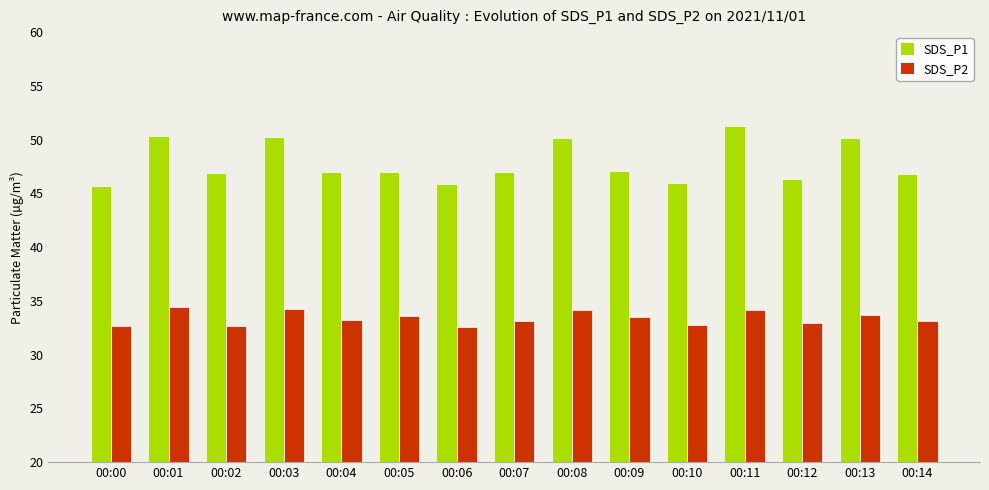

What is the smallest value displayed?

32.6